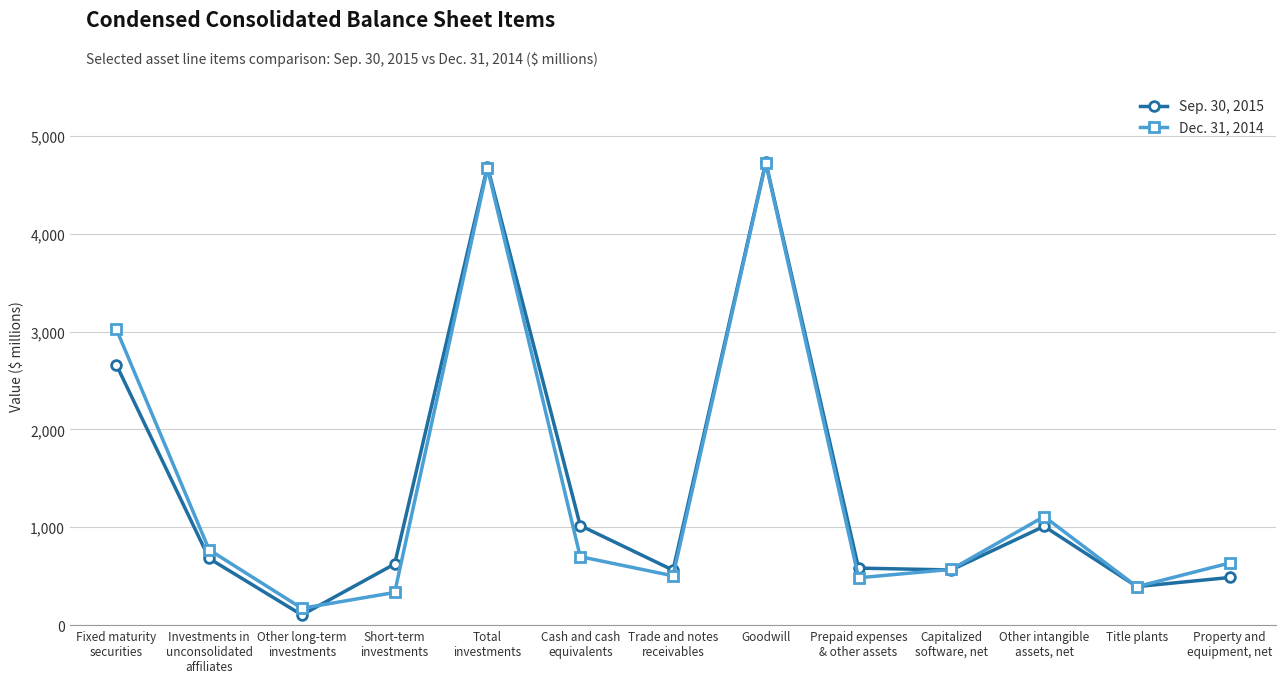

How many series are shown in this chart?

2